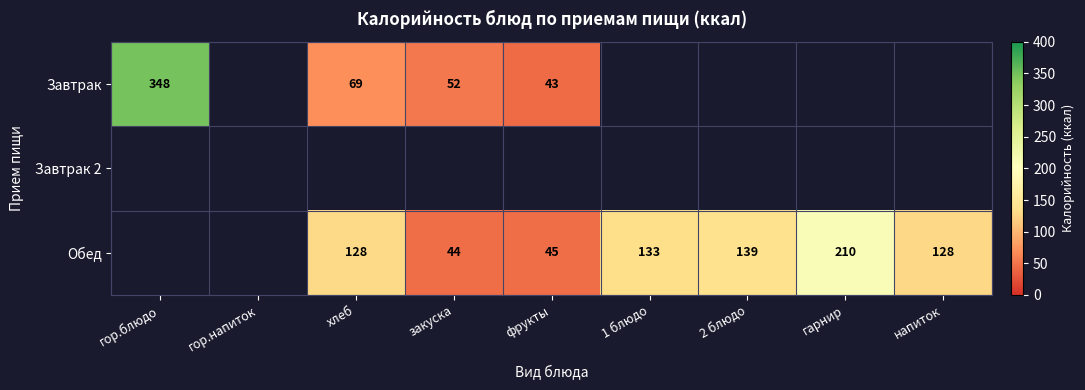

Is it true that Обед equals 54 at хлеб?

False